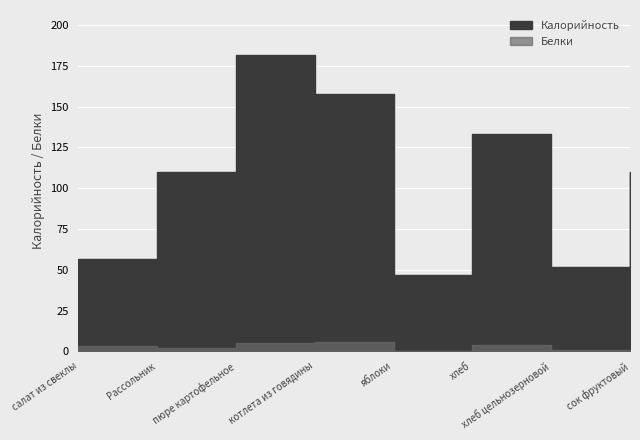

True or false: Калорийность and Белки intersect in this chart.

False